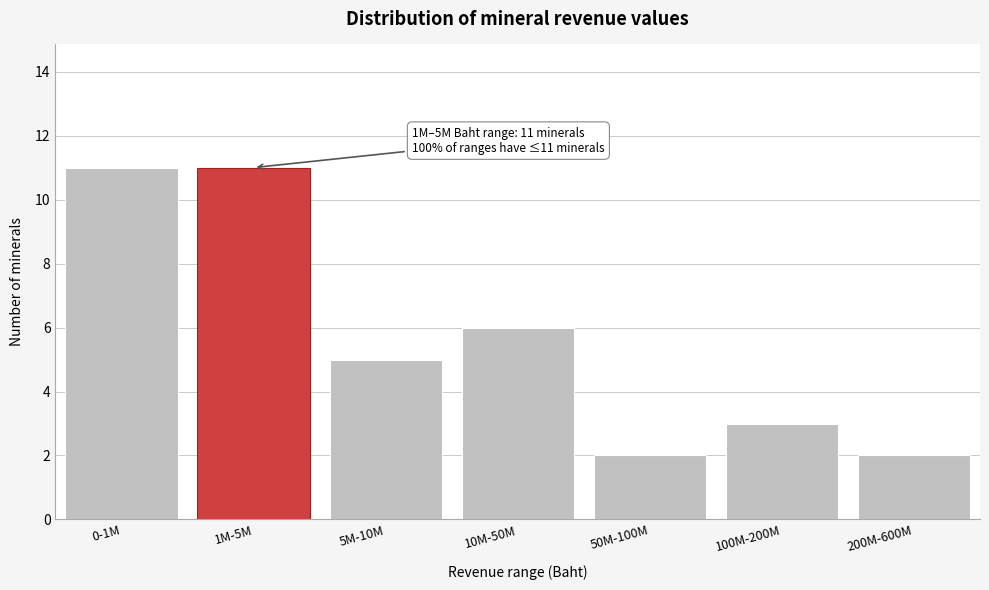

Reading left to right, what are all the values shown in this chart?

0-1M=11	1M-5M=11	5M-10M=5	10M-50M=6	50M-100M=2	100M-200M=3	200M-600M=2